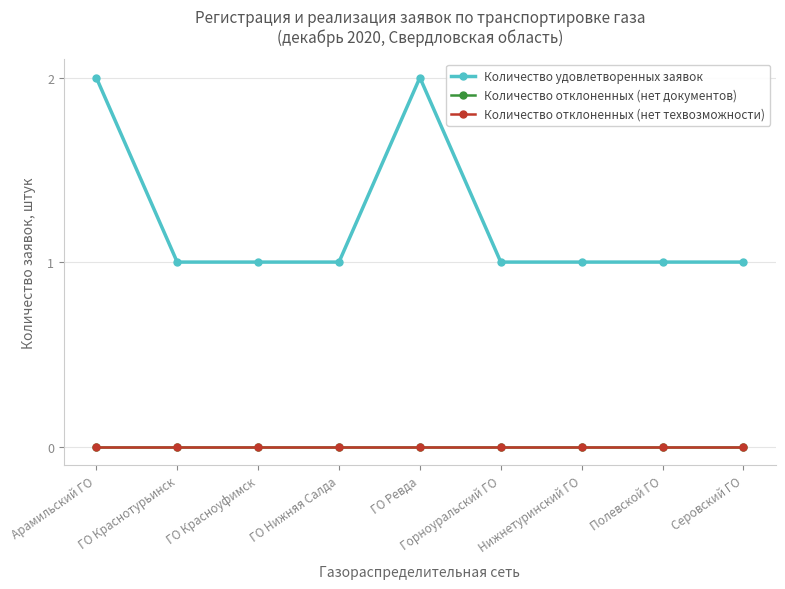

At which label is Количество отклоненных (нет документов) closest to 0?

Арамильский ГО